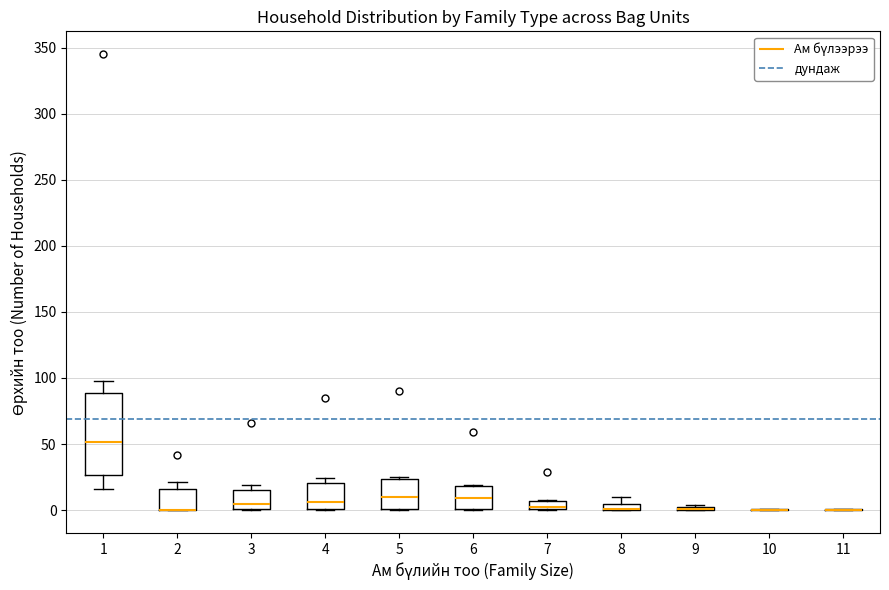

Comparing the boxes themselves (not the whiskers), which one is the tallest?

1